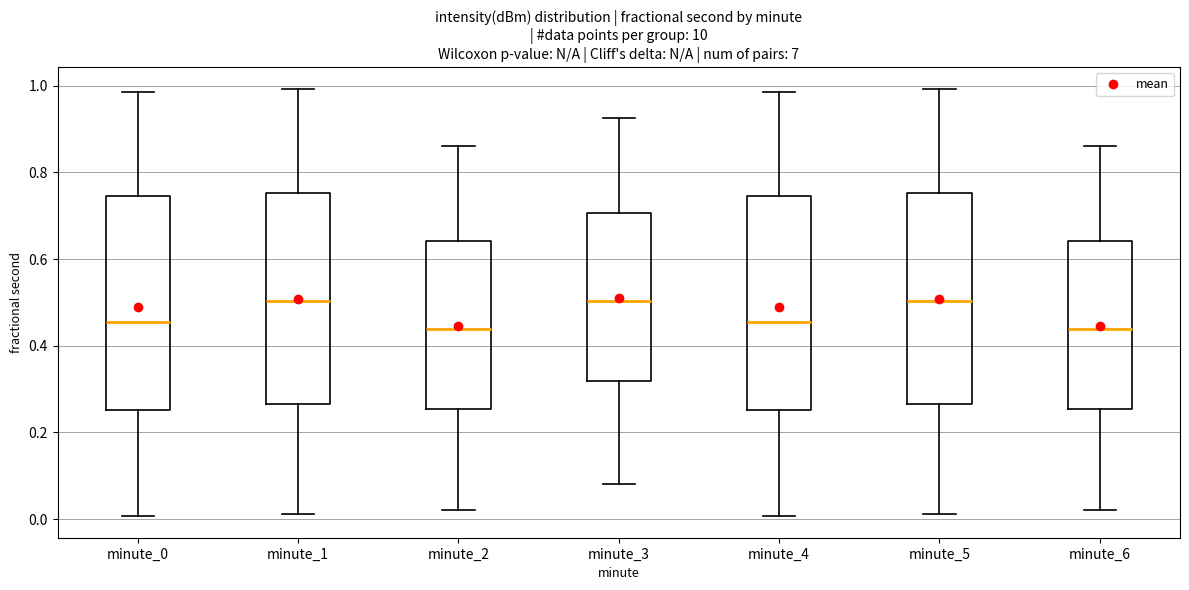

Reading left to right, transcribe this box plot: for each box, give where its median line is, the range the box spans, and where its two whiskers end, as read against the y-axis. The values are not printed on the chart, so give them approximately, as read against the axis.

minute_0: median 0.46, box 0.26 to 0.74, whiskers 0.00 to 0.98
minute_1: median 0.50, box 0.26 to 0.76, whiskers 0.02 to 1.00
minute_2: median 0.44, box 0.26 to 0.64, whiskers 0.02 to 0.86
minute_3: median 0.50, box 0.32 to 0.70, whiskers 0.08 to 0.92
minute_4: median 0.46, box 0.26 to 0.74, whiskers 0.00 to 0.98
minute_5: median 0.50, box 0.26 to 0.76, whiskers 0.02 to 1.00
minute_6: median 0.44, box 0.26 to 0.64, whiskers 0.02 to 0.86